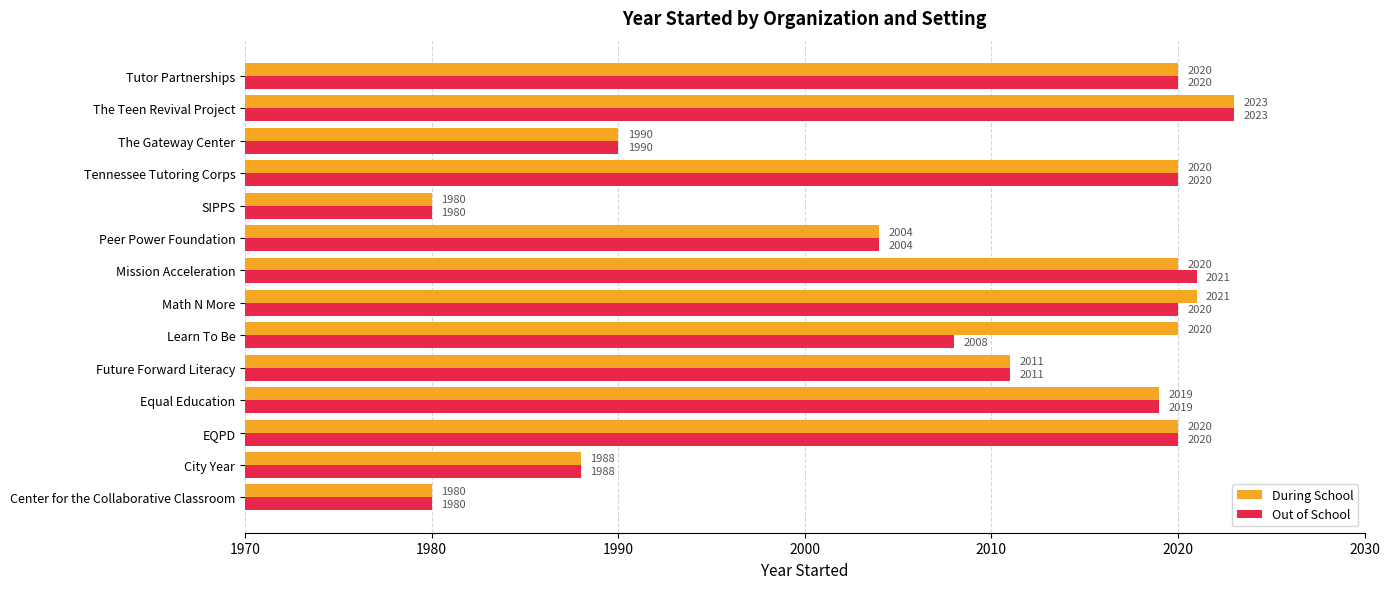

True or false: Out of School has a value of 646 at Tennessee Tutoring Corps.

False